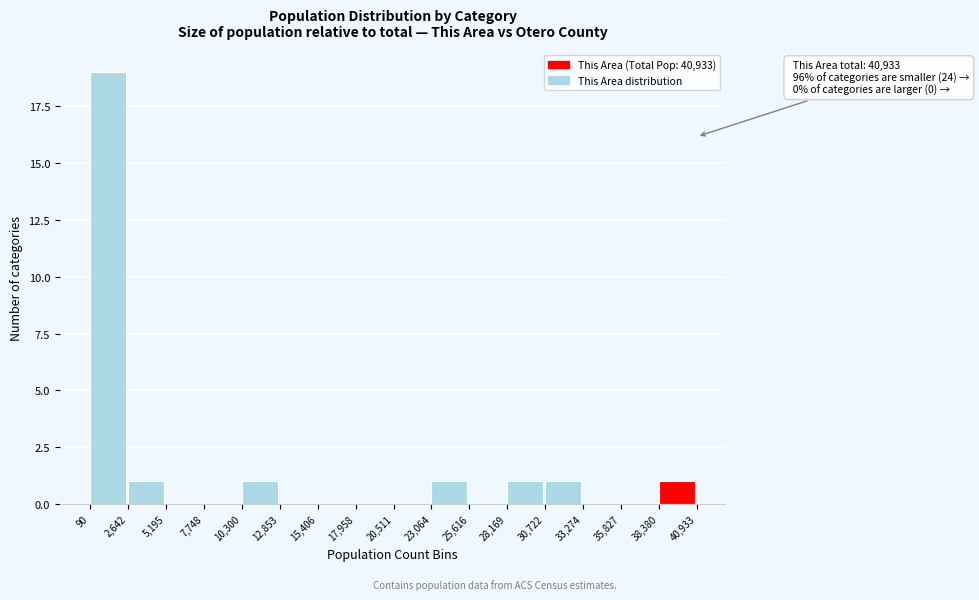

Over which range of the x-axis is the bar tallest?

90 to 2,642